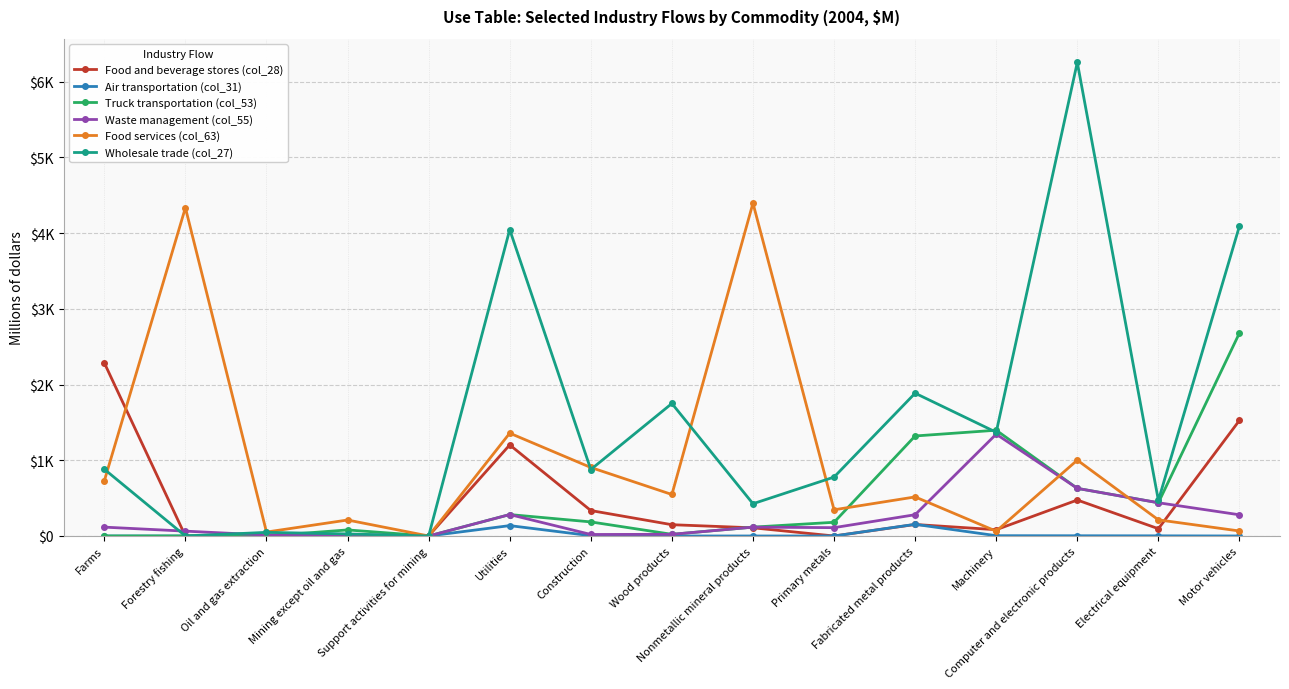

Is the value of Wholesale trade (col_27) at Machinery greater than the value of Food and beverage stores (col_28) at Machinery?

Yes